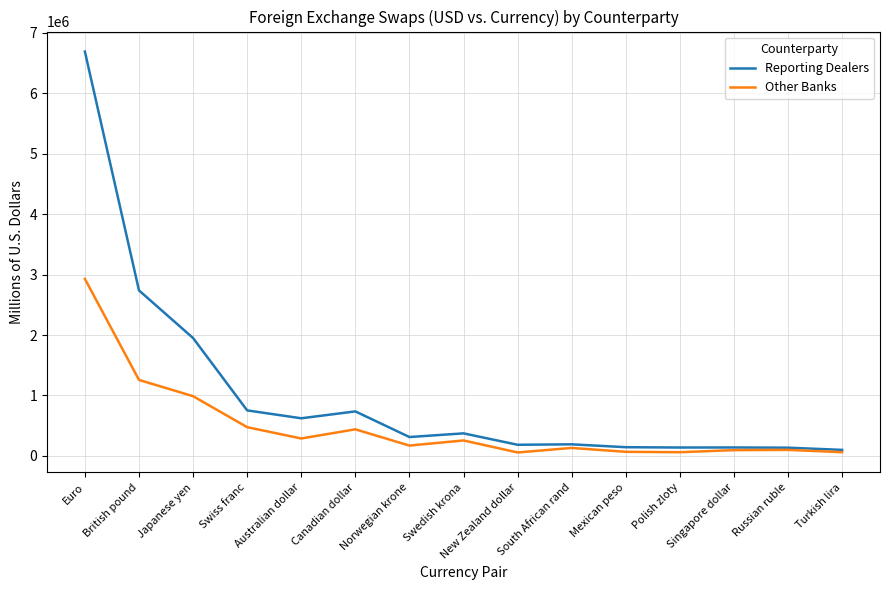

What is the sum of all Reporting Dealers values?

15210262.5